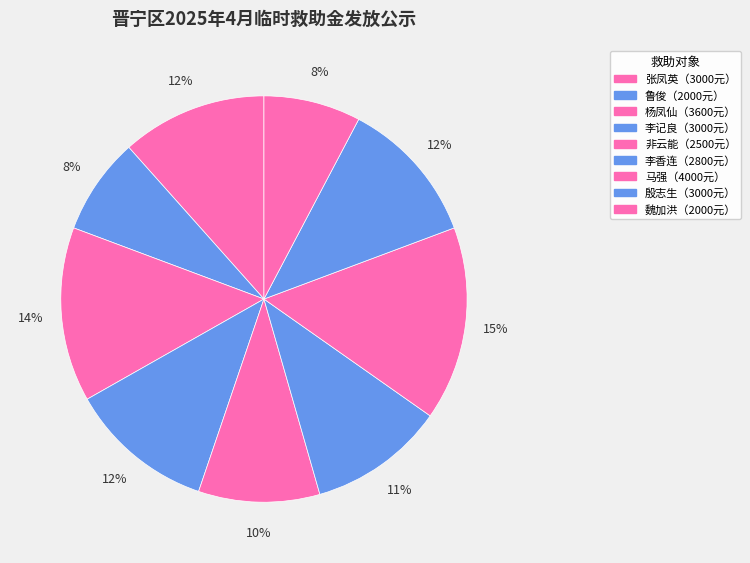

Count the number of slices in the pie.

9